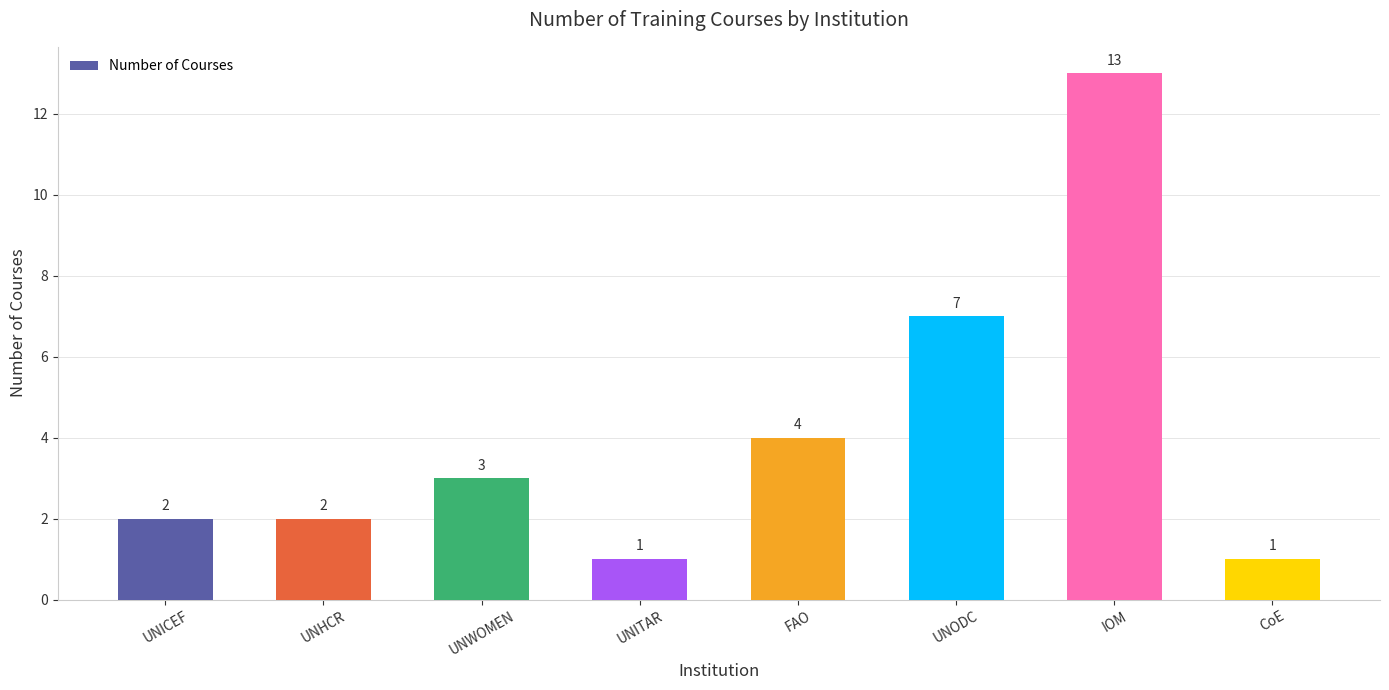

The value at UNICEF is 3. True or false?

False